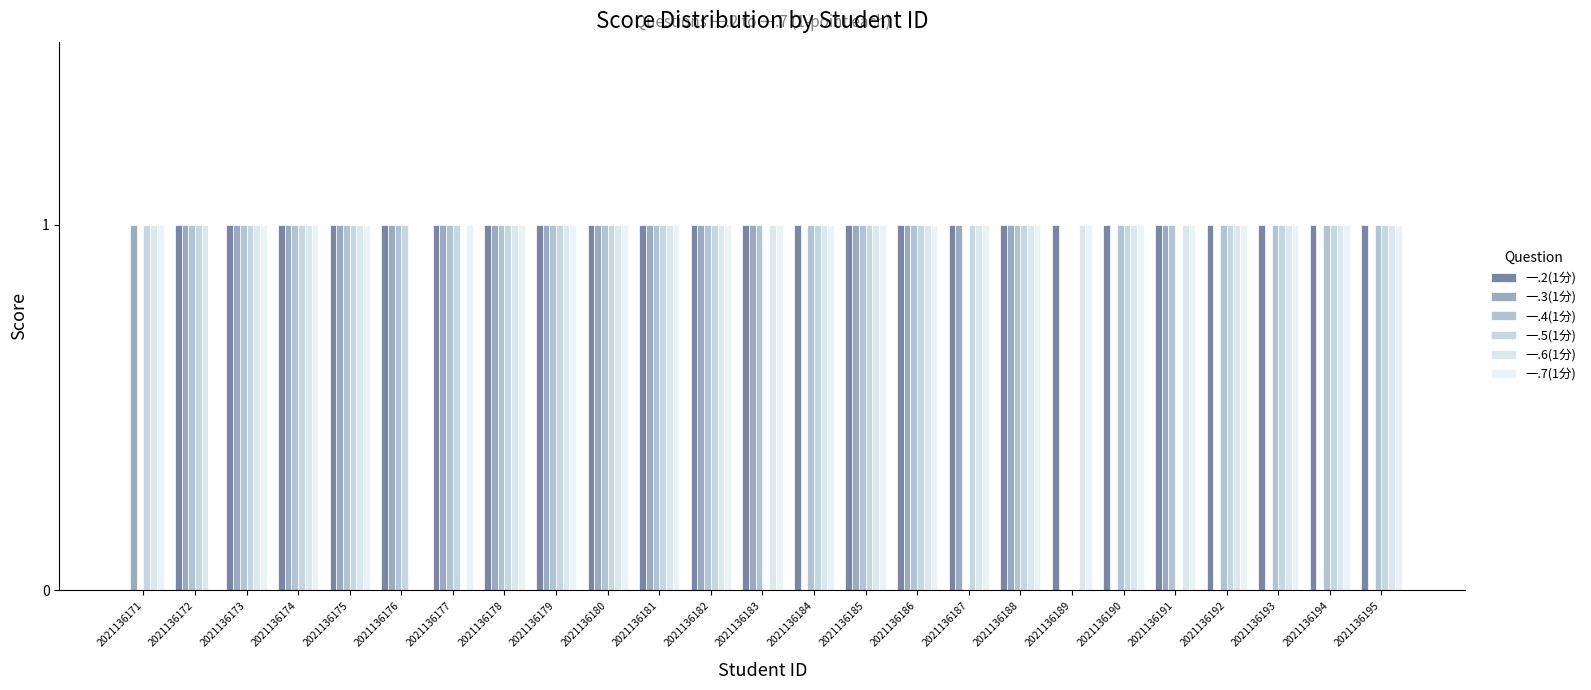

Which series has the largest range (max minus min)?

一.2(1分)